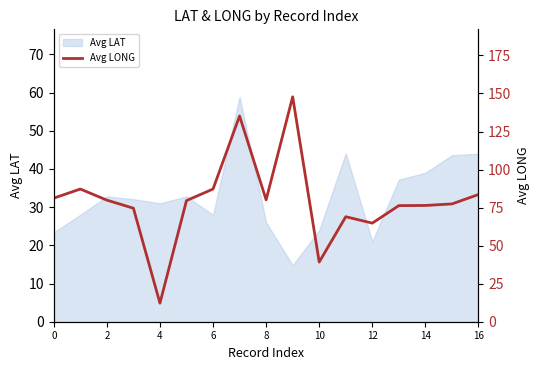

Is it true that Avg LAT equals 41.5 at 10?

False